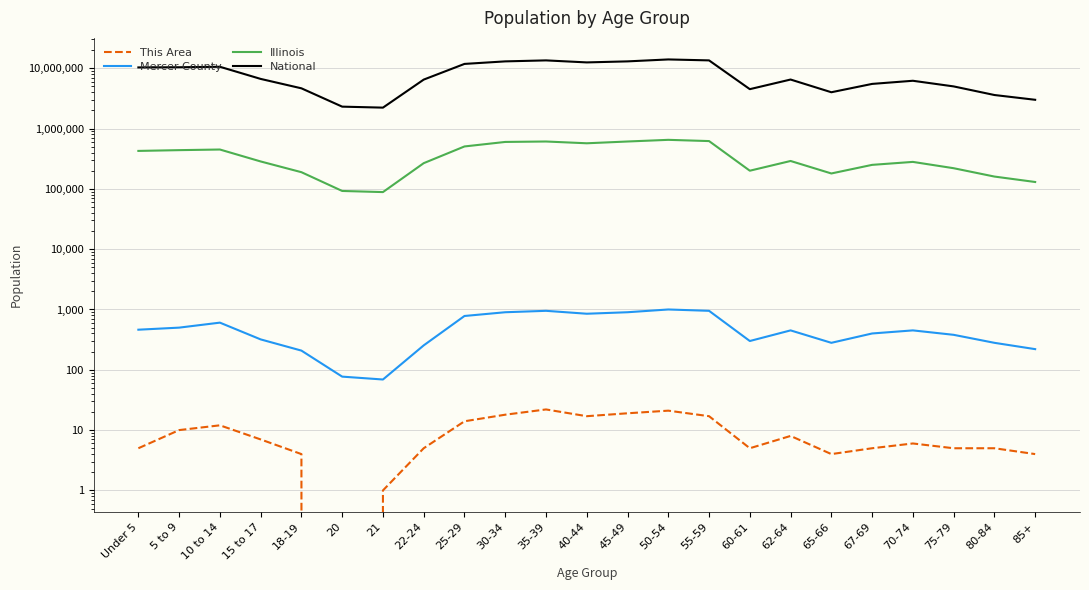

The value of Mercer County at 22-24 is 254. True or false?

True